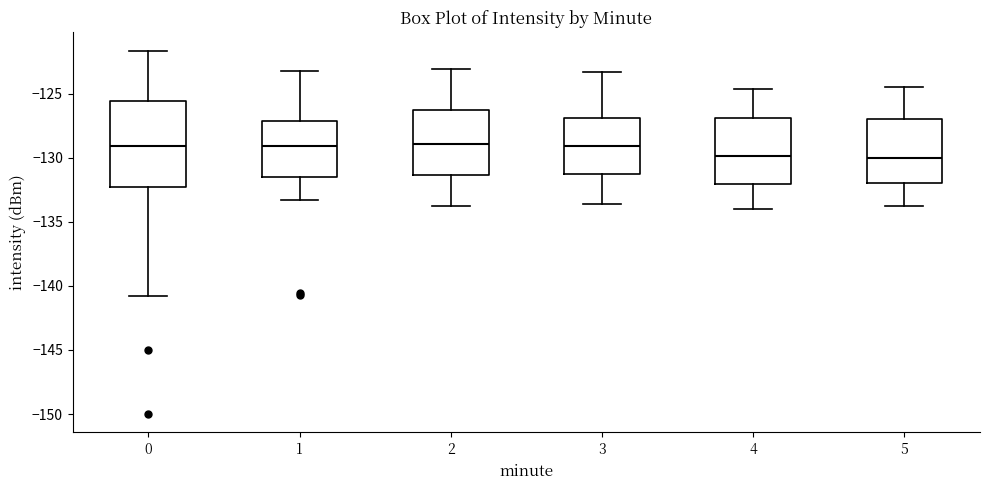

Reading left to right, transcribe this box plot: for each box, give where its median line is, the range the box spans, and where its two whiskers end, as read against the y-axis. The values are not printed on the chart, so give them approximately, as read against the axis.

0: median -129.0, box -132.5 to -125.5, whiskers -141.0 to -121.5
1: median -129.0, box -131.5 to -127.0, whiskers -133.5 to -123.0
2: median -129.0, box -131.5 to -126.5, whiskers -134.0 to -123.0
3: median -129.0, box -131.0 to -127.0, whiskers -133.5 to -123.5
4: median -130.0, box -132.0 to -127.0, whiskers -134.0 to -124.5
5: median -130.0, box -132.0 to -127.0, whiskers -134.0 to -124.5